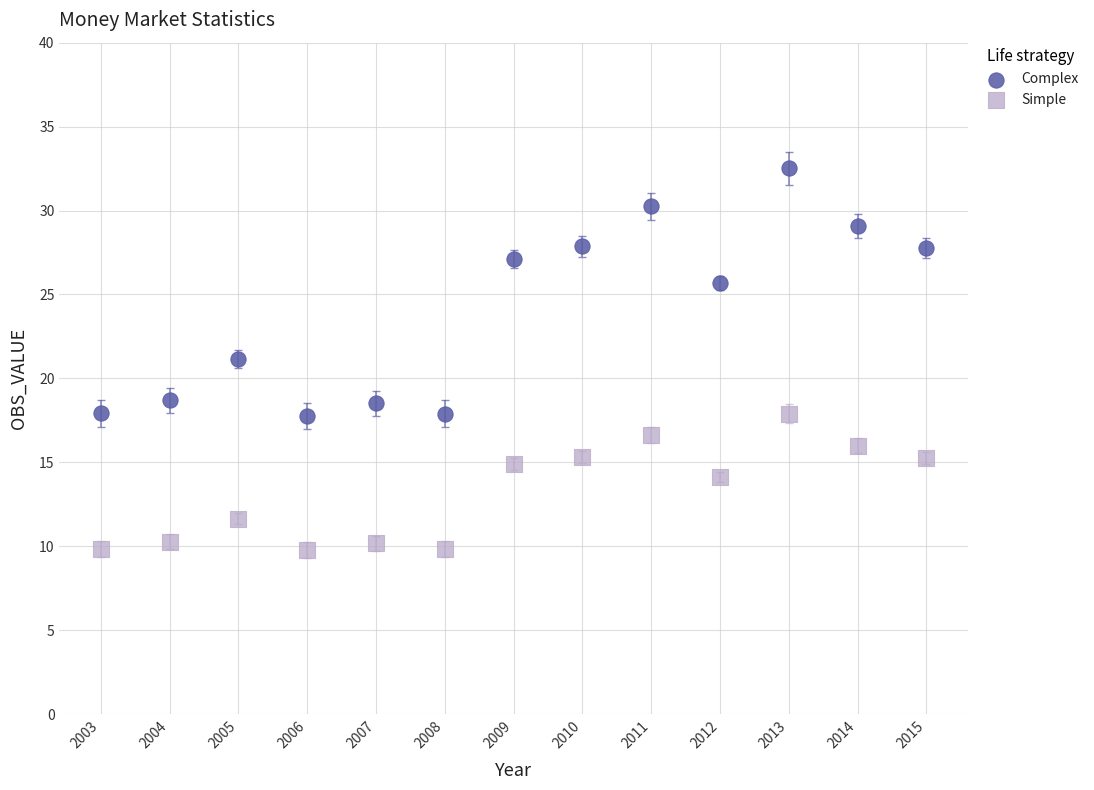

Which series has the widest spread of Y values?

Complex